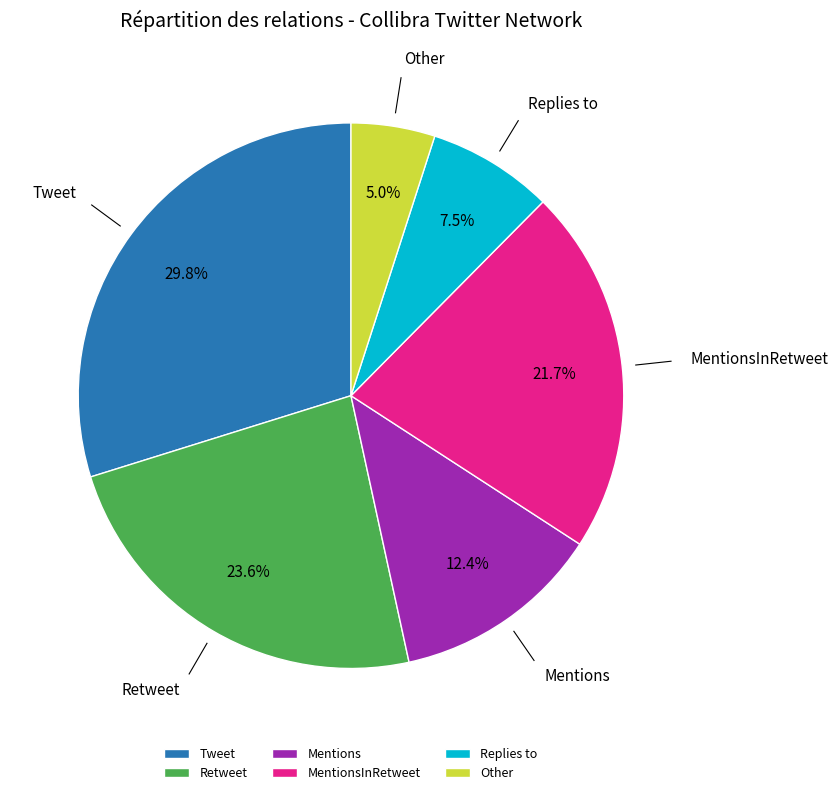

To the nearest percent, what percentage of the pie is Mentions?

12%